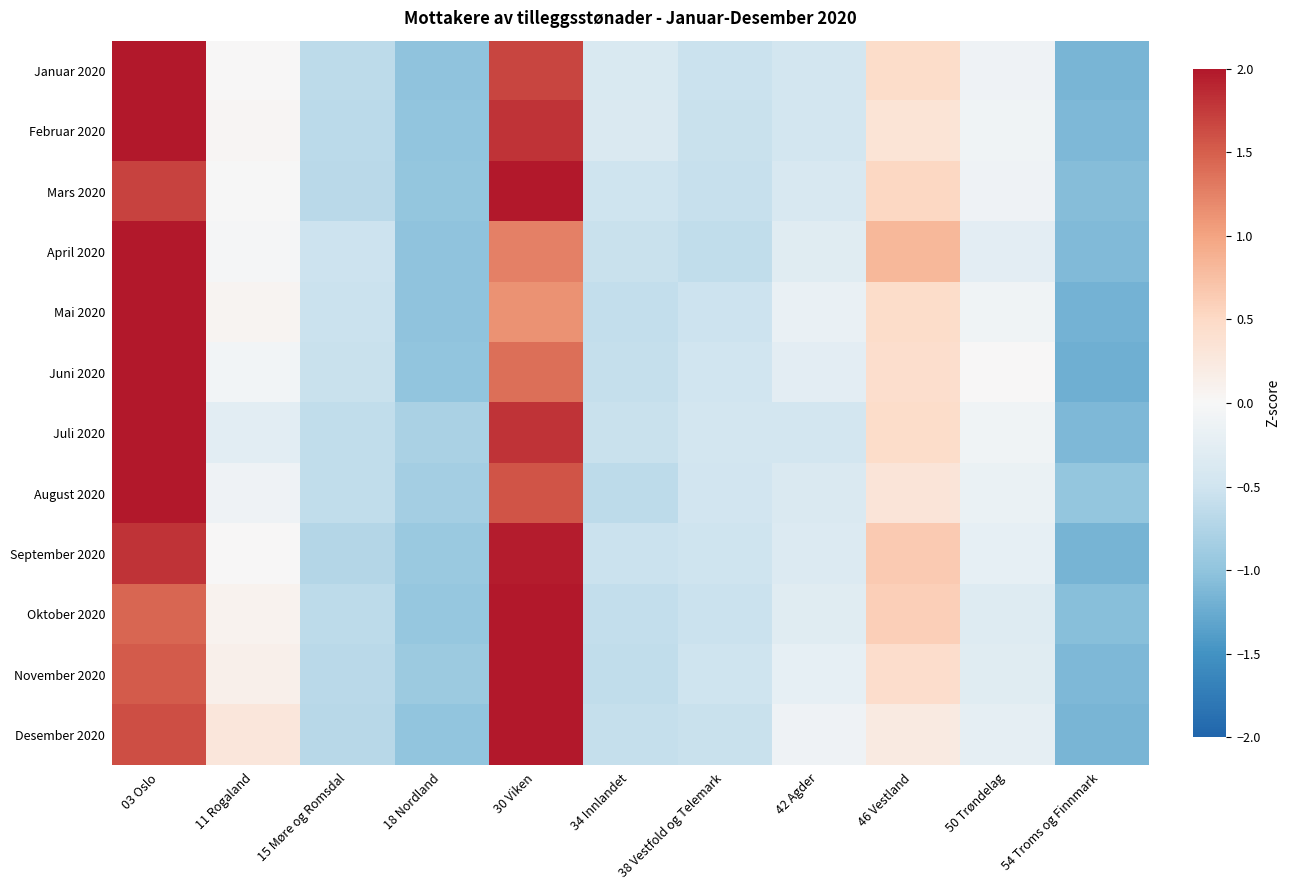

Reading left to right, extract all data points from this chart.

Januar 2020: 03 Oslo=2.0	11 Rogaland=0.0	15 Møre og Romsdal=-0.6	18 Nordland=-1.0	30 Viken=1.7	34 Innlandet=-0.4	38 Vestfold og Telemark=-0.5	42 Agder=-0.5	46 Vestland=0.5	50 Trøndelag=-0.1	54 Troms og Finnmark=-1.1
Februar 2020: 03 Oslo=2.0	11 Rogaland=0.0	15 Møre og Romsdal=-0.7	18 Nordland=-1.0	30 Viken=1.8	34 Innlandet=-0.4	38 Vestfold og Telemark=-0.6	42 Agder=-0.5	46 Vestland=0.3	50 Trøndelag=-0.1	54 Troms og Finnmark=-1.1
Mars 2020: 03 Oslo=1.7	11 Rogaland=-0.0	15 Møre og Romsdal=-0.7	18 Nordland=-1.0	30 Viken=2.0	34 Innlandet=-0.5	38 Vestfold og Telemark=-0.6	42 Agder=-0.4	46 Vestland=0.5	50 Trøndelag=-0.1	54 Troms og Finnmark=-1.1
April 2020: 03 Oslo=2.0	11 Rogaland=-0.0	15 Møre og Romsdal=-0.5	18 Nordland=-1.0	30 Viken=1.3	34 Innlandet=-0.5	38 Vestfold og Telemark=-0.6	42 Agder=-0.3	46 Vestland=0.8	50 Trøndelag=-0.3	54 Troms og Finnmark=-1.1
Mai 2020: 03 Oslo=2.0	11 Rogaland=0.1	15 Møre og Romsdal=-0.5	18 Nordland=-1.0	30 Viken=1.1	34 Innlandet=-0.6	38 Vestfold og Telemark=-0.5	42 Agder=-0.2	46 Vestland=0.5	50 Trøndelag=-0.1	54 Troms og Finnmark=-1.2
Juni 2020: 03 Oslo=2.0	11 Rogaland=-0.1	15 Møre og Romsdal=-0.6	18 Nordland=-1.0	30 Viken=1.4	34 Innlandet=-0.6	38 Vestfold og Telemark=-0.5	42 Agder=-0.3	46 Vestland=0.4	50 Trøndelag=0.0	54 Troms og Finnmark=-1.2
Juli 2020: 03 Oslo=2.0	11 Rogaland=-0.3	15 Møre og Romsdal=-0.6	18 Nordland=-0.8	30 Viken=1.8	34 Innlandet=-0.5	38 Vestfold og Telemark=-0.5	42 Agder=-0.5	46 Vestland=0.5	50 Trøndelag=-0.1	54 Troms og Finnmark=-1.1
August 2020: 03 Oslo=2.0	11 Rogaland=-0.1	15 Møre og Romsdal=-0.6	18 Nordland=-0.9	30 Viken=1.6	34 Innlandet=-0.7	38 Vestfold og Telemark=-0.5	42 Agder=-0.4	46 Vestland=0.3	50 Trøndelag=-0.2	54 Troms og Finnmark=-1.0
September 2020: 03 Oslo=1.8	11 Rogaland=0.0	15 Møre og Romsdal=-0.7	18 Nordland=-0.9	30 Viken=2.0	34 Innlandet=-0.5	38 Vestfold og Telemark=-0.5	42 Agder=-0.4	46 Vestland=0.7	50 Trøndelag=-0.2	54 Troms og Finnmark=-1.2
Oktober 2020: 03 Oslo=1.5	11 Rogaland=0.1	15 Møre og Romsdal=-0.7	18 Nordland=-1.0	30 Viken=2.0	34 Innlandet=-0.6	38 Vestfold og Telemark=-0.5	42 Agder=-0.3	46 Vestland=0.6	50 Trøndelag=-0.3	54 Troms og Finnmark=-1.1
November 2020: 03 Oslo=1.5	11 Rogaland=0.1	15 Møre og Romsdal=-0.7	18 Nordland=-0.9	30 Viken=2.0	34 Innlandet=-0.6	38 Vestfold og Telemark=-0.5	42 Agder=-0.2	46 Vestland=0.4	50 Trøndelag=-0.3	54 Troms og Finnmark=-1.1
Desember 2020: 03 Oslo=1.6	11 Rogaland=0.3	15 Møre og Romsdal=-0.7	18 Nordland=-1.0	30 Viken=2.0	34 Innlandet=-0.6	38 Vestfold og Telemark=-0.6	42 Agder=-0.1	46 Vestland=0.2	50 Trøndelag=-0.2	54 Troms og Finnmark=-1.1